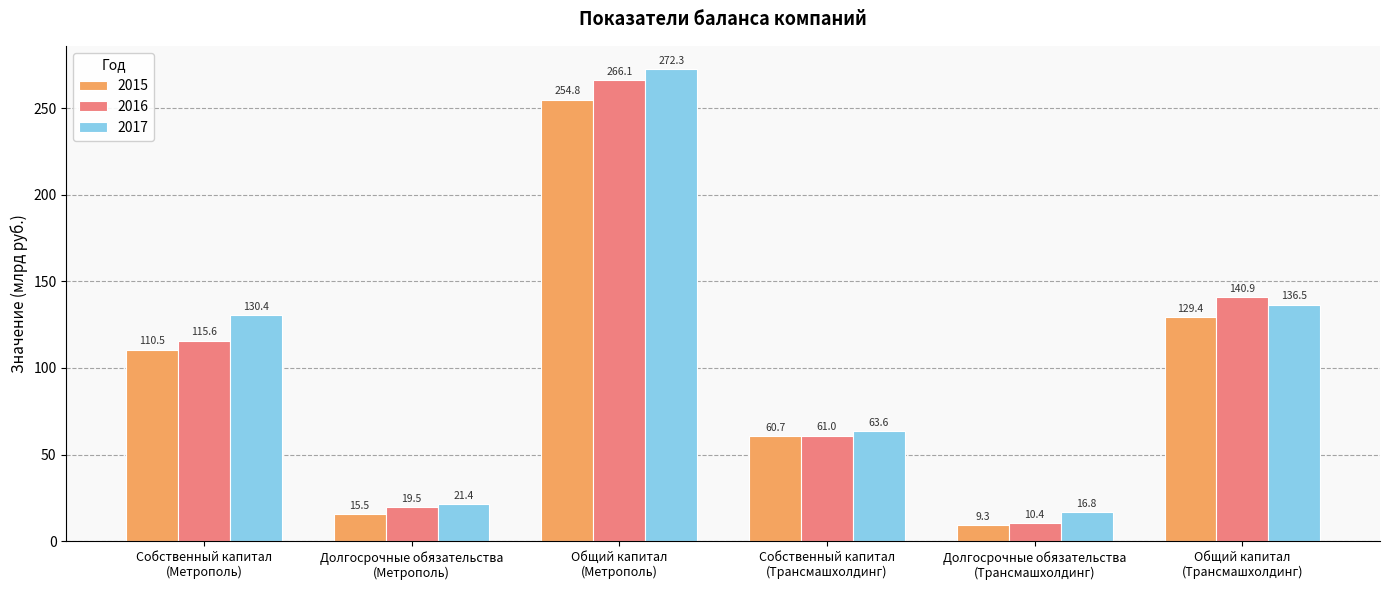

How many bars are there in each group?

3